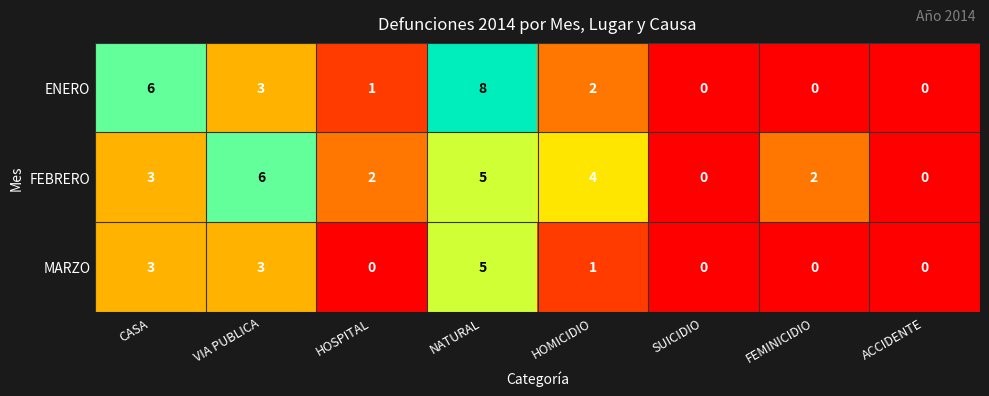

What is the difference between the second highest and second lowest values in the MARZO series?

3